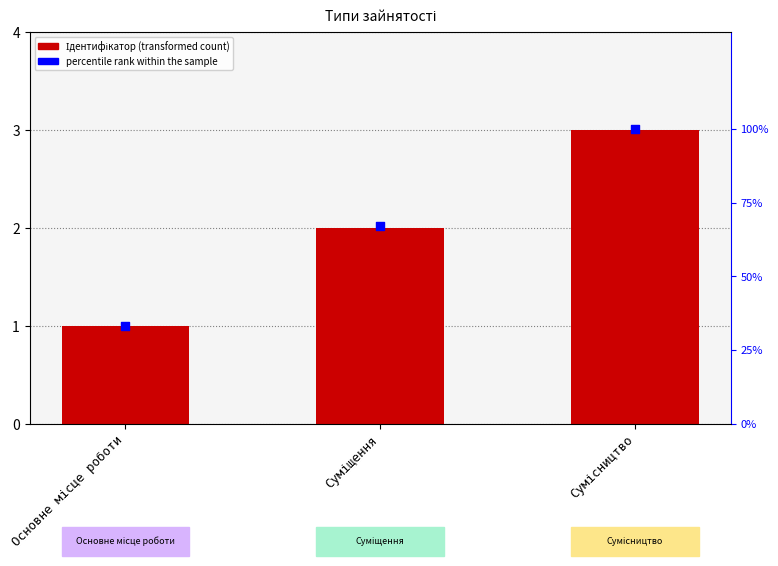

Which series has the largest total across all categories?

percentile rank within the sample